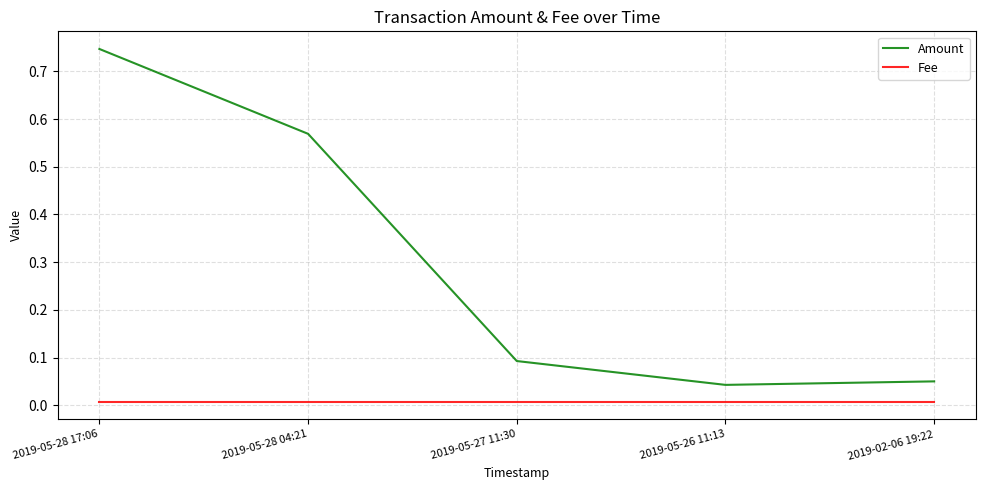

Between 2019-05-28 04:21 and 2019-02-06 19:22, which series saw the biggest shift?

Amount